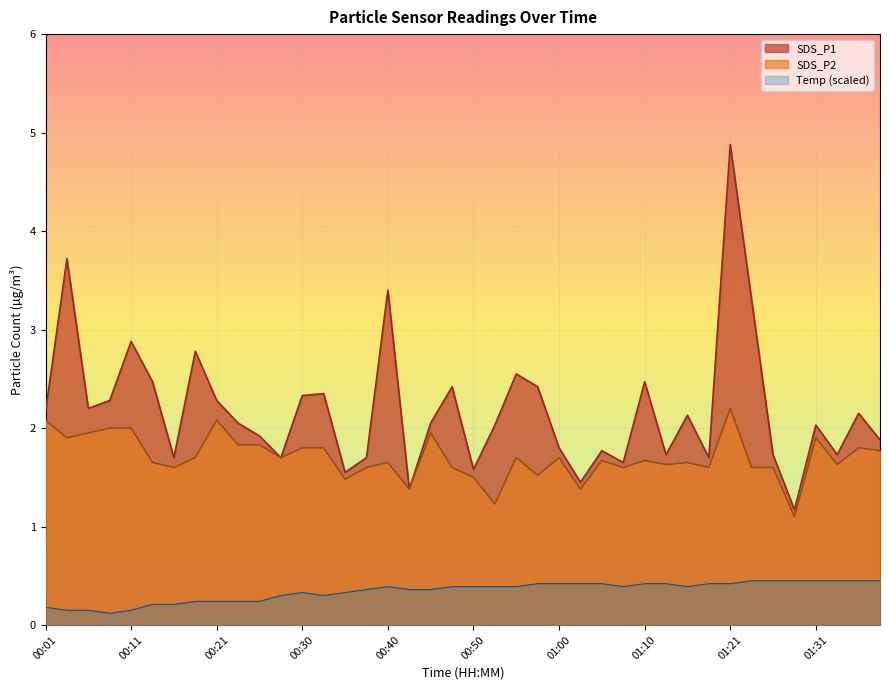

The value of SDS_P1 at 00:53 is 3.0. True or false?

False